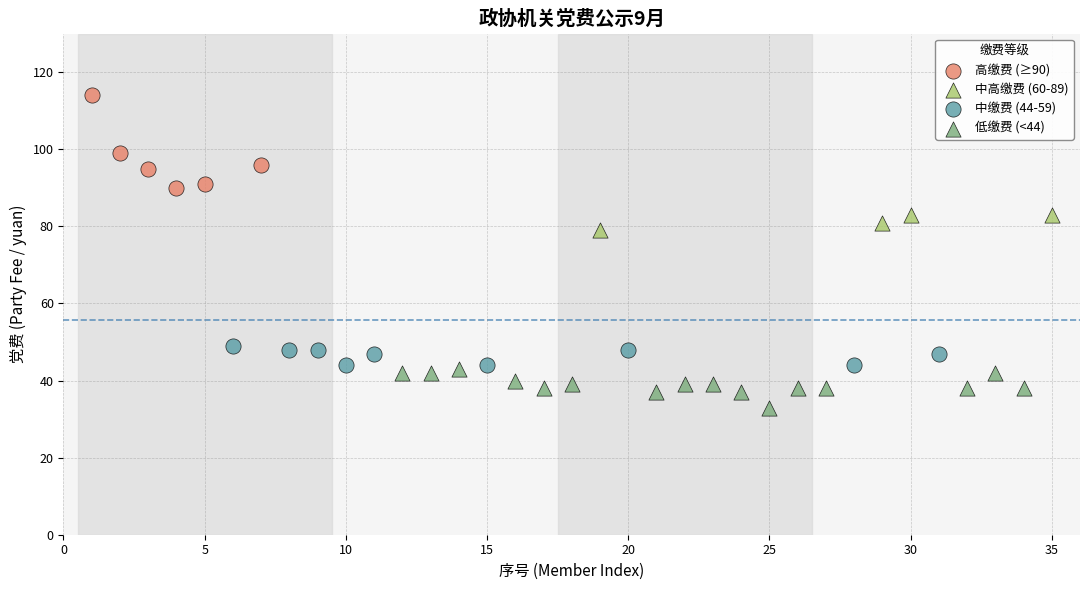

Which series contains the highest Y value?

高缴费 (≥90)